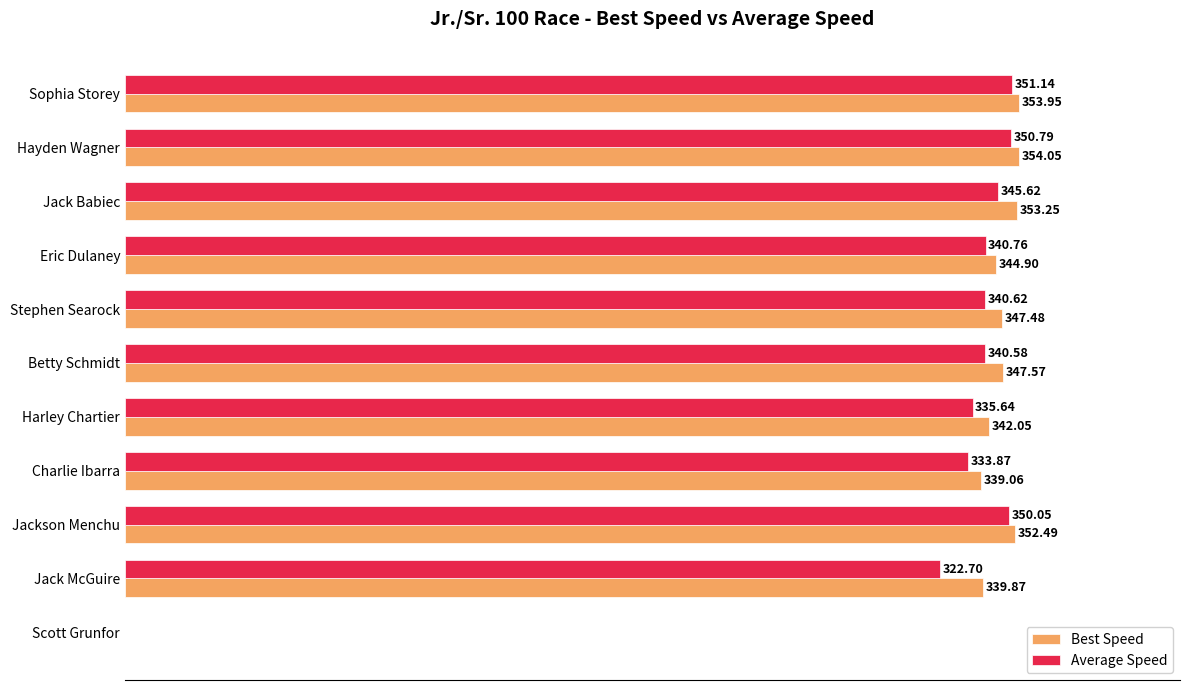

At which category is the sum across all series the highest?

Sophia Storey